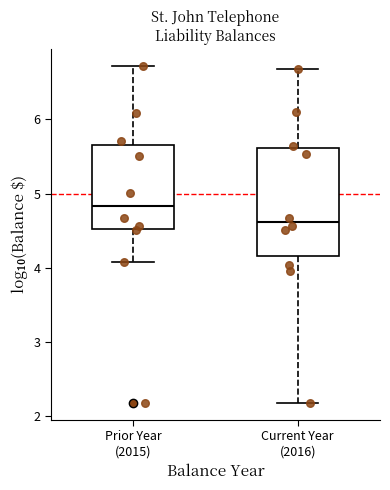

Where does the upper whisker of the box for Current Year (2016) end on the y-axis? The values are not printed on the chart, so give them approximately, as read against the axis.

6.7